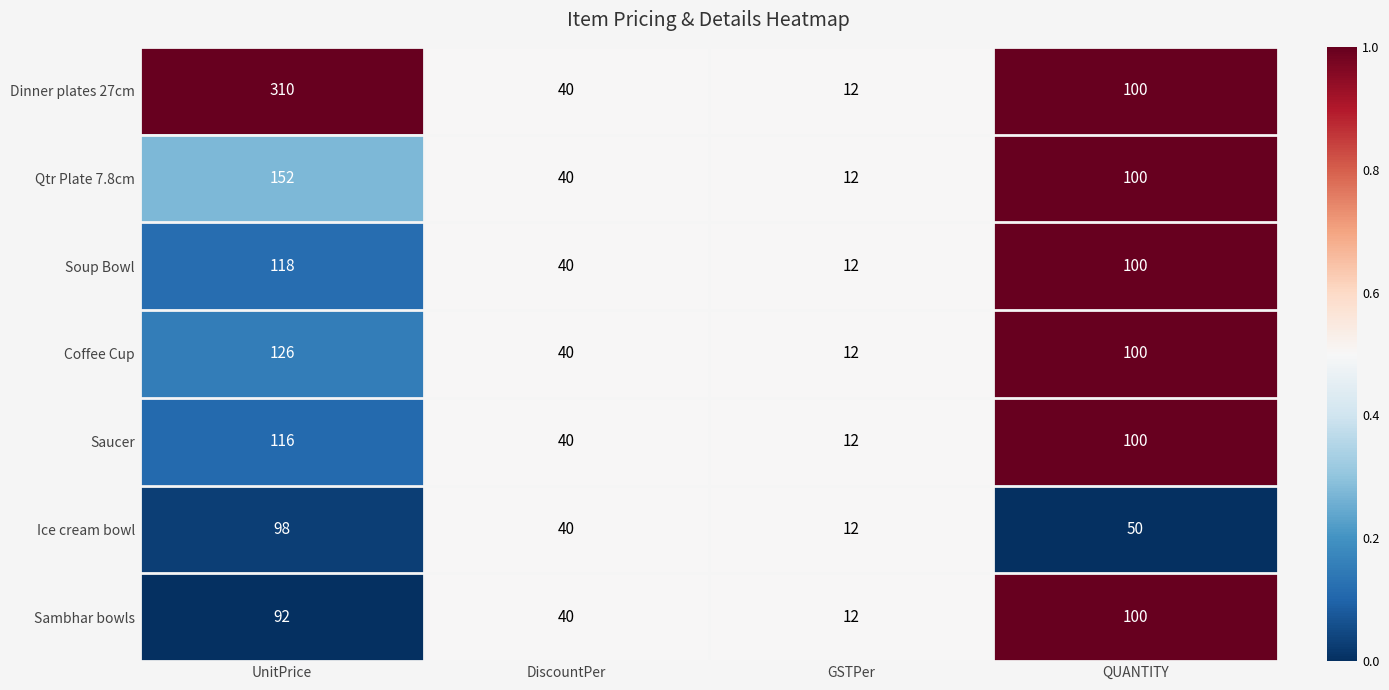

How many Saucer values are between 40 and 116?

3